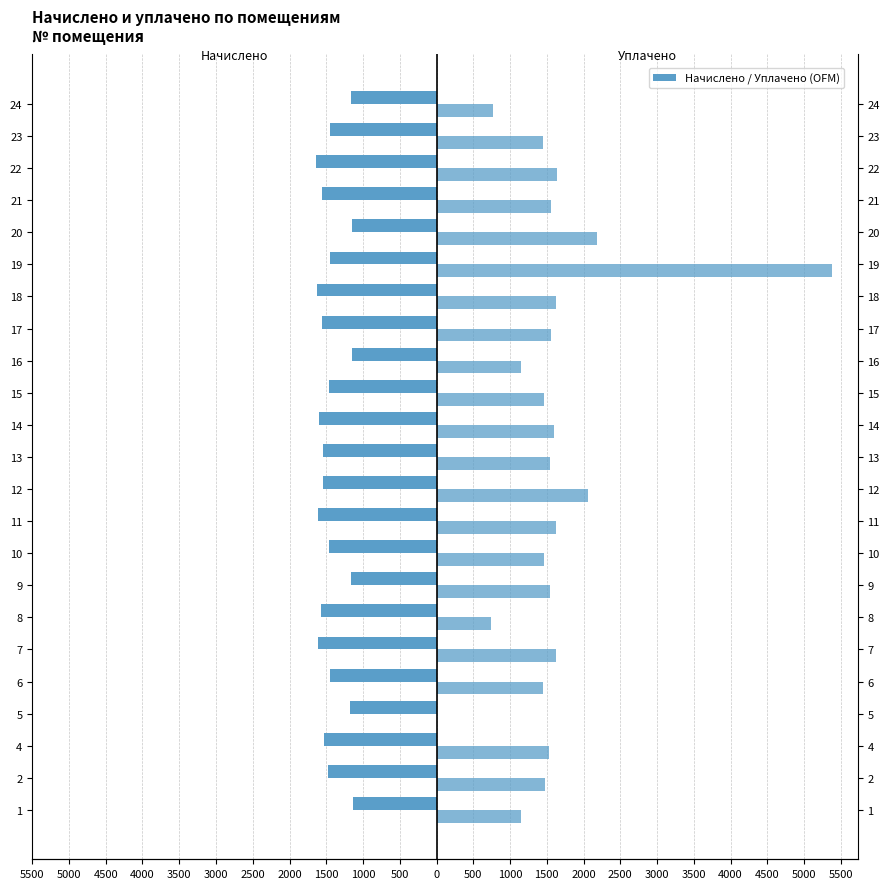

What is the smallest value displayed?

-1644.4